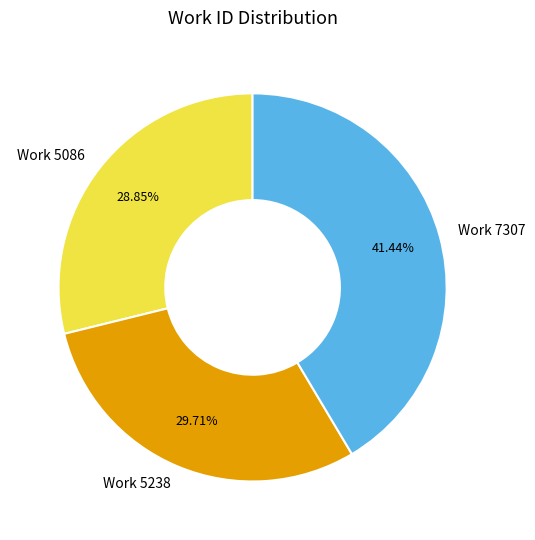

Is Work 5086 the majority of the pie?

No